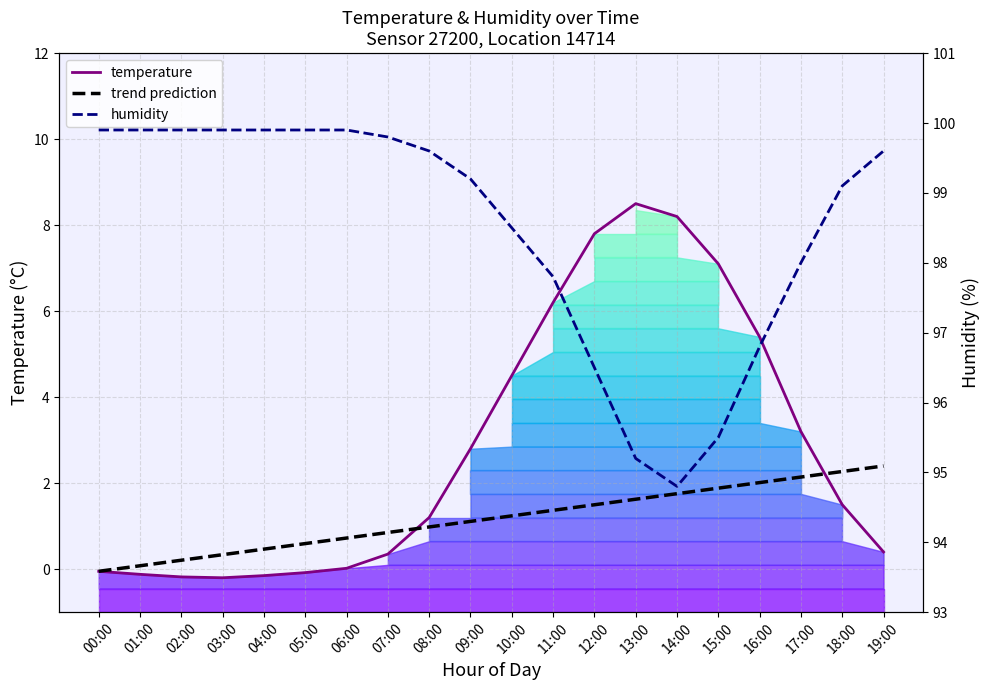

True or false: humidity and temperature cross at least once.

False